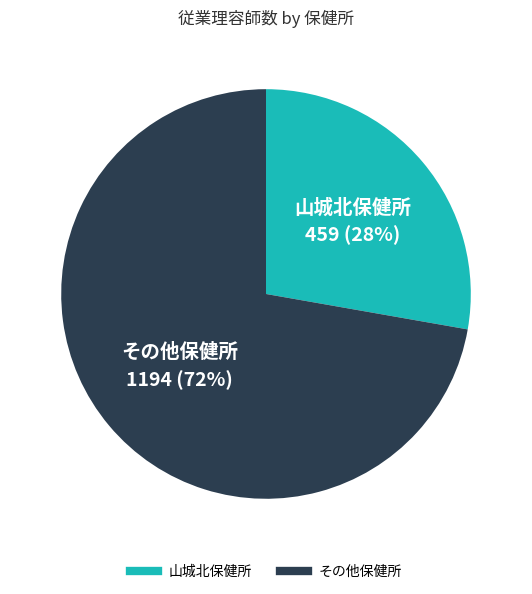

To the nearest percent, what is the difference between the largest and smallest slice percentages?

44%